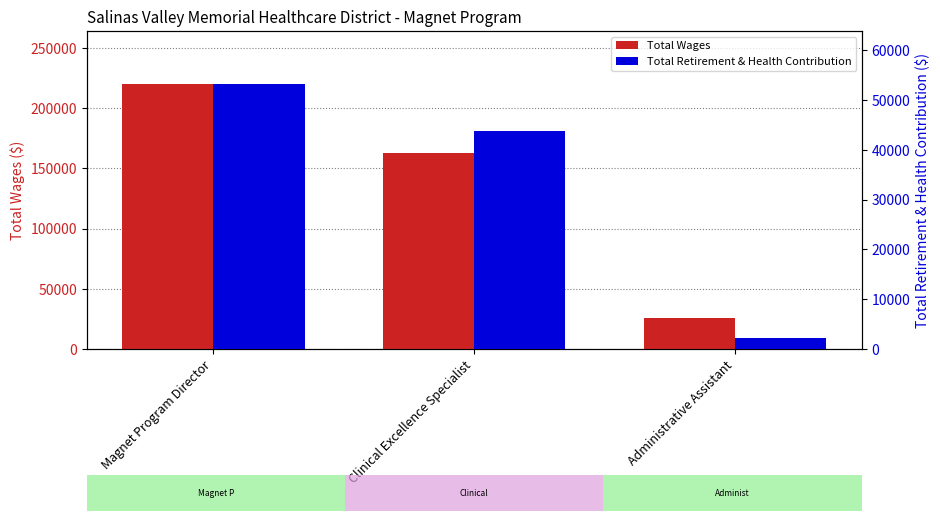

Which series has the widest spread of values?

Total Wages